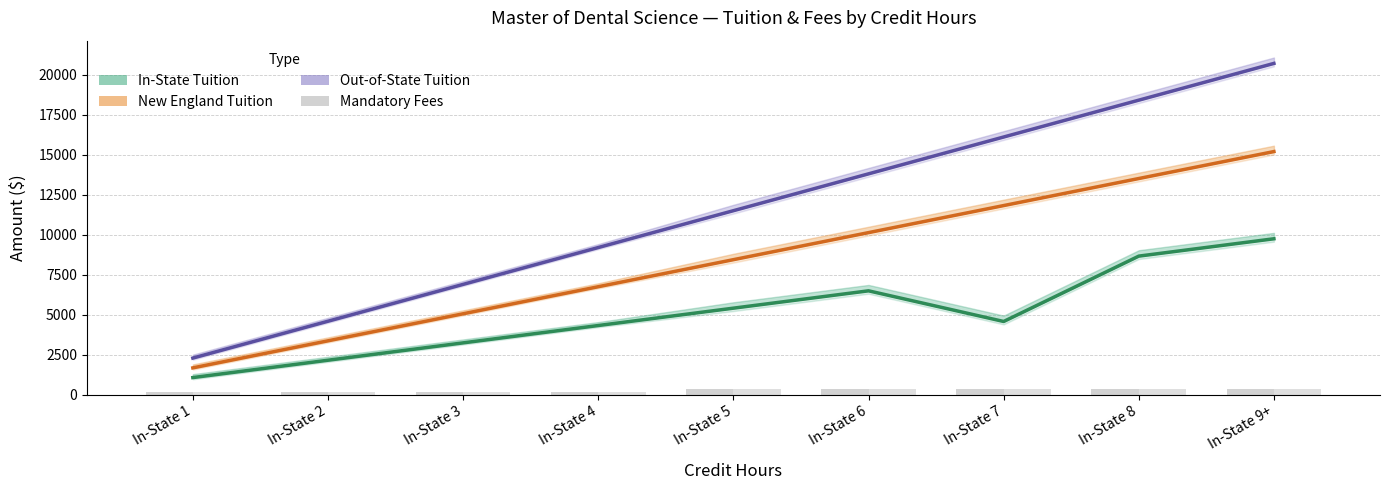

Is the value of New England Tuition at In-State 6 greater than the value of Out-of-State Tuition at In-State 9+?

No